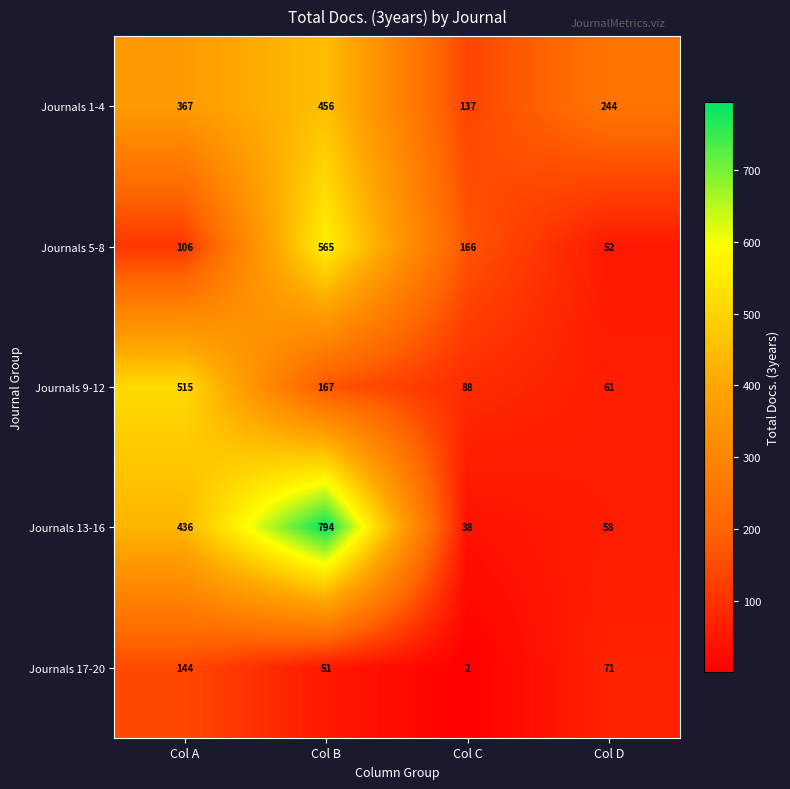

Is it true that Journals 9-12 equals 745 at Col A?

False